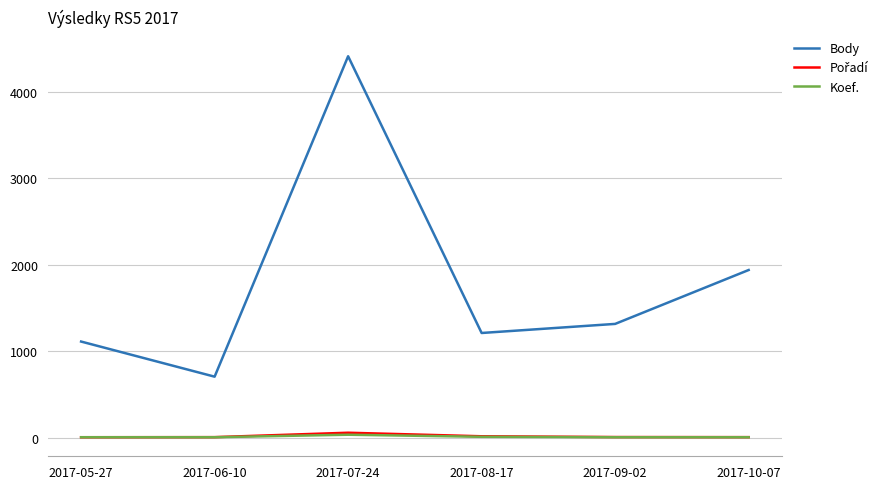

True or false: Koef. has a value of 7 at 2017-10-07.

True